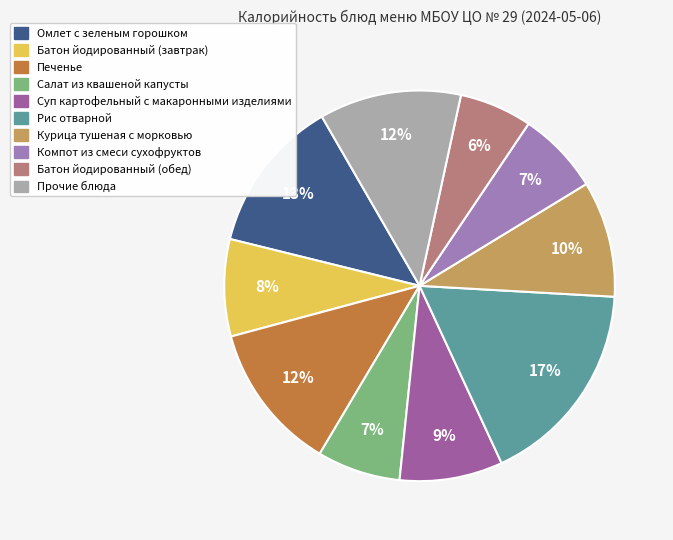

Does any single category account for the majority?

No